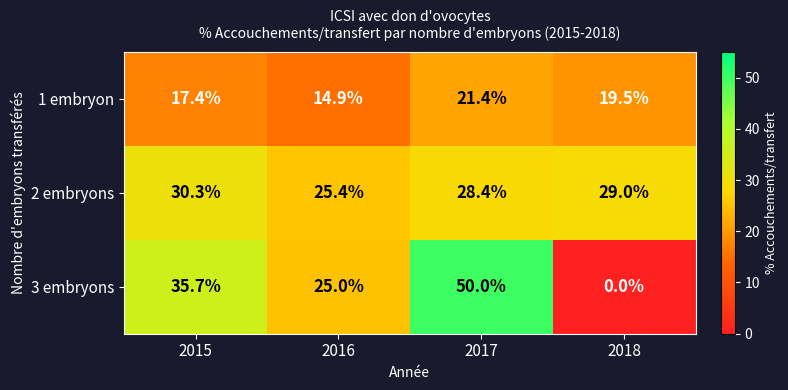

What is the spread (max minus min) of values at 2018?

29.0